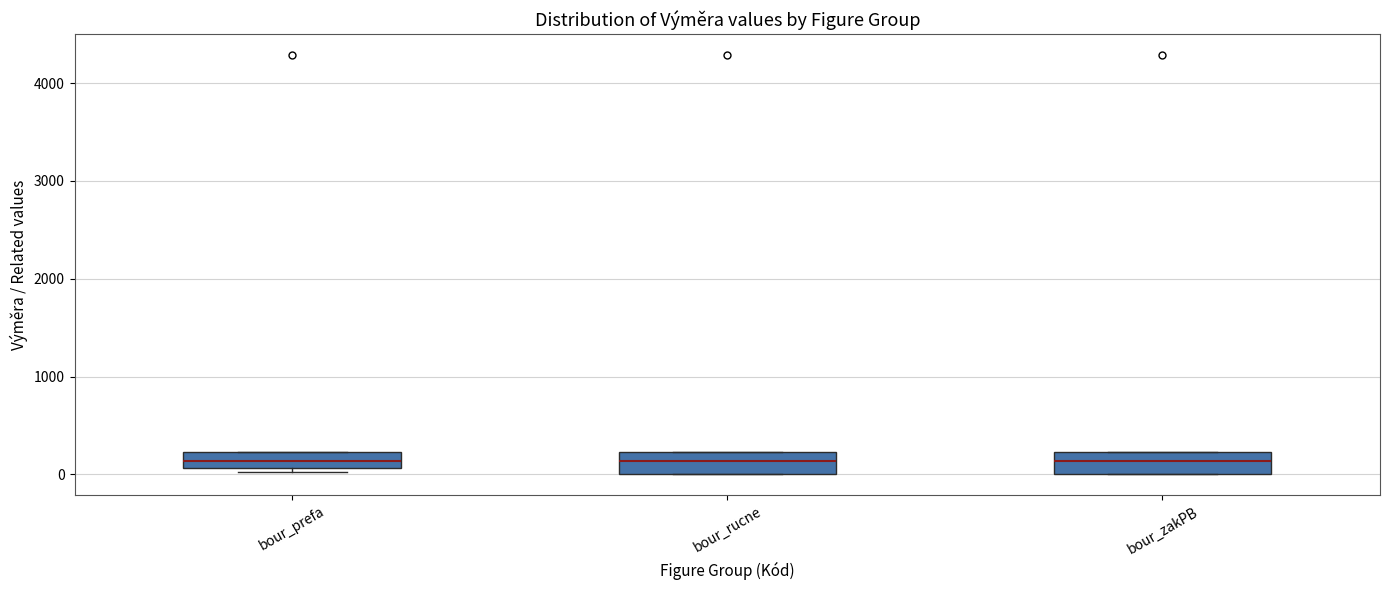

Reading left to right, transcribe this box plot: for each box, give where its median line is, the range the box spans, and where its two whiskers end, as read against the y-axis. The values are not printed on the chart, so give them approximately, as read against the axis.

bour_prefa: median 100 (inside the box), box 100 to 200, whiskers 0 to 200
bour_rucne: median 100, box 0 to 200, whiskers 0 to 200
bour_zakPB: median 100, box 0 to 200, whiskers 0 to 200